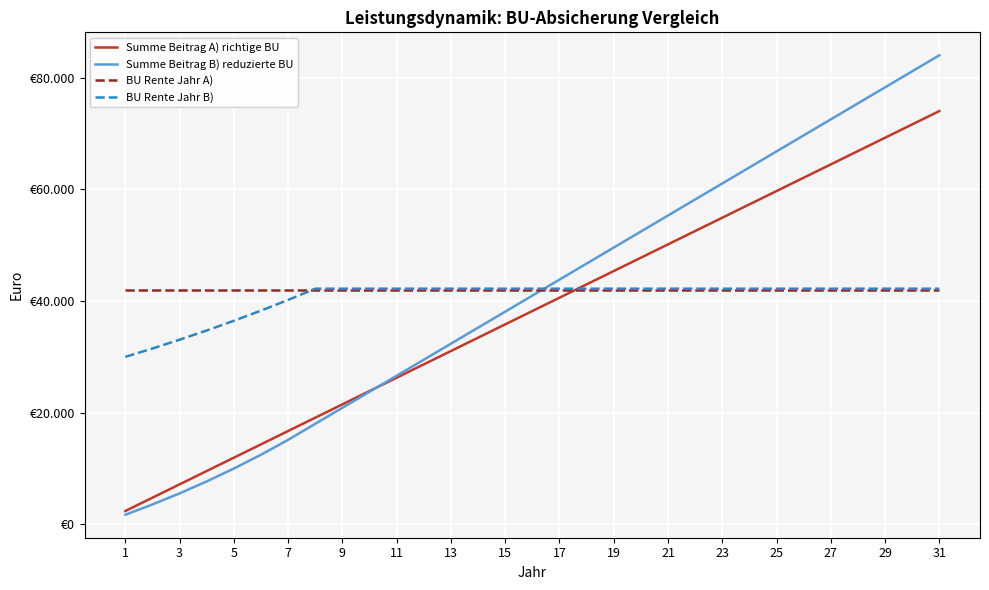

Does the chart have visible grid lines?

Yes